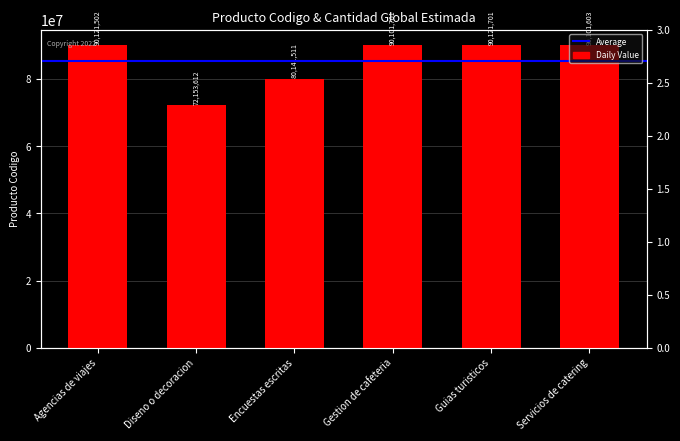

How many categories are shown in the chart?

6